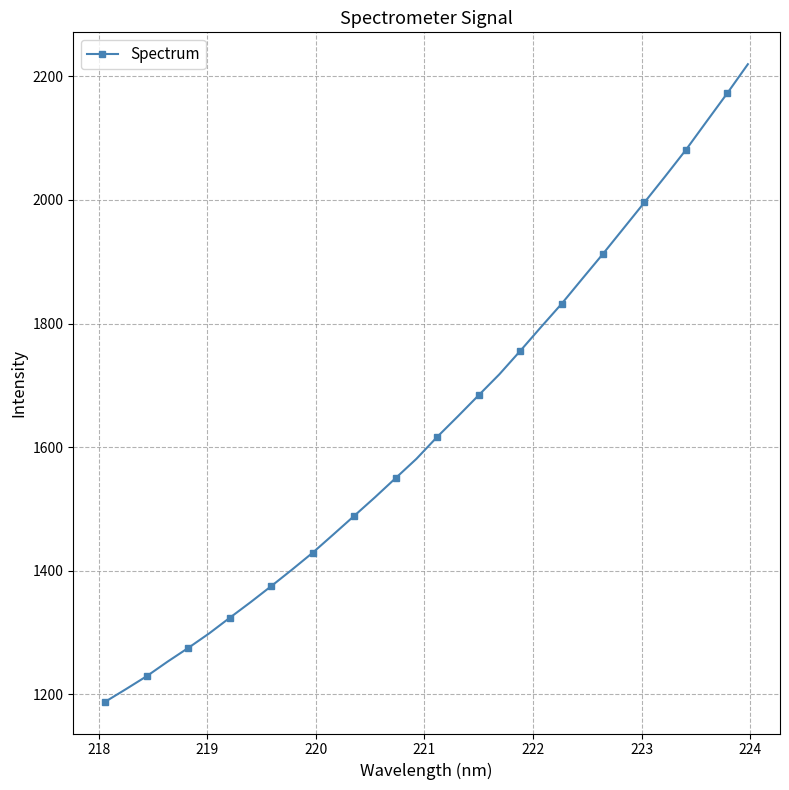

What is the sum of all values?

52353.1